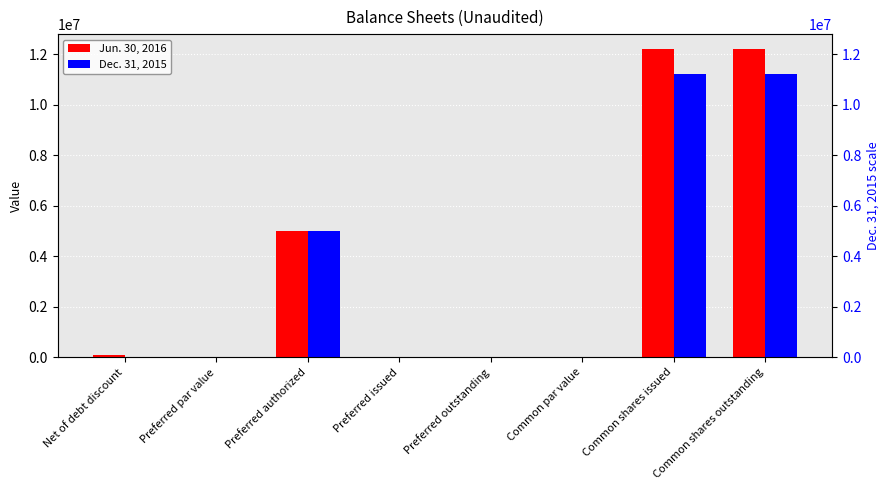

What is the average value of the Jun. 30, 2016 series?

3681961